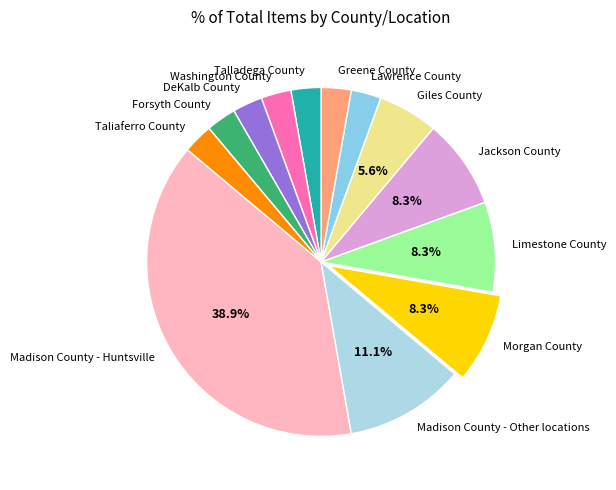

Which has a higher value, Jackson County or DeKalb County?

Jackson County